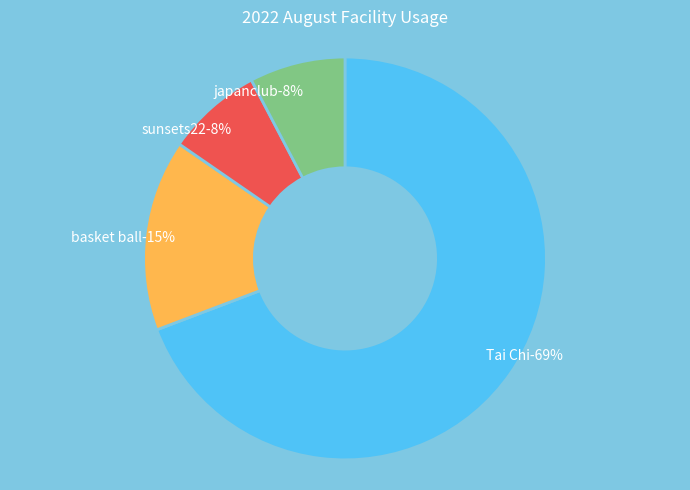

How many segments does this pie chart have?

4